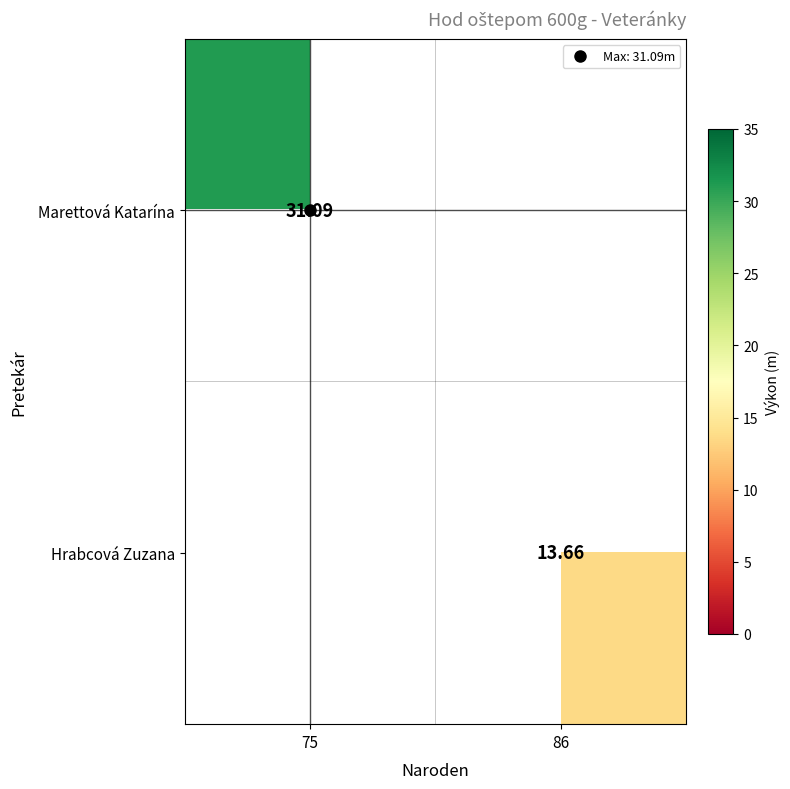

List the series in order of their overall mean, lowest first.

Marettová Katarína, Hrabcová Zuzana